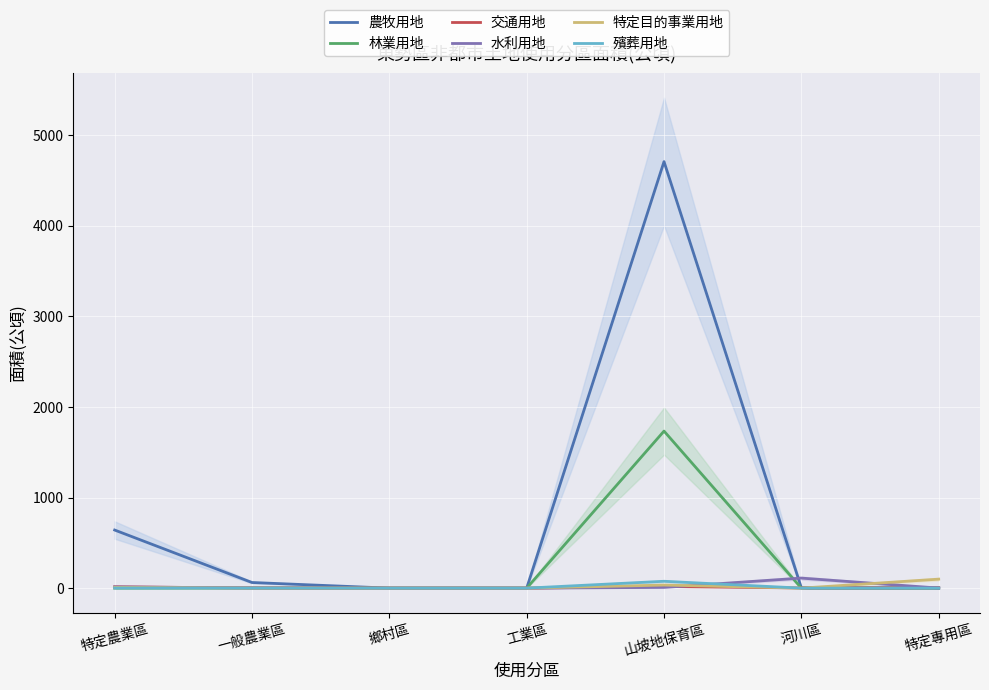

What is the average value of the 水利用地 series?

19.3